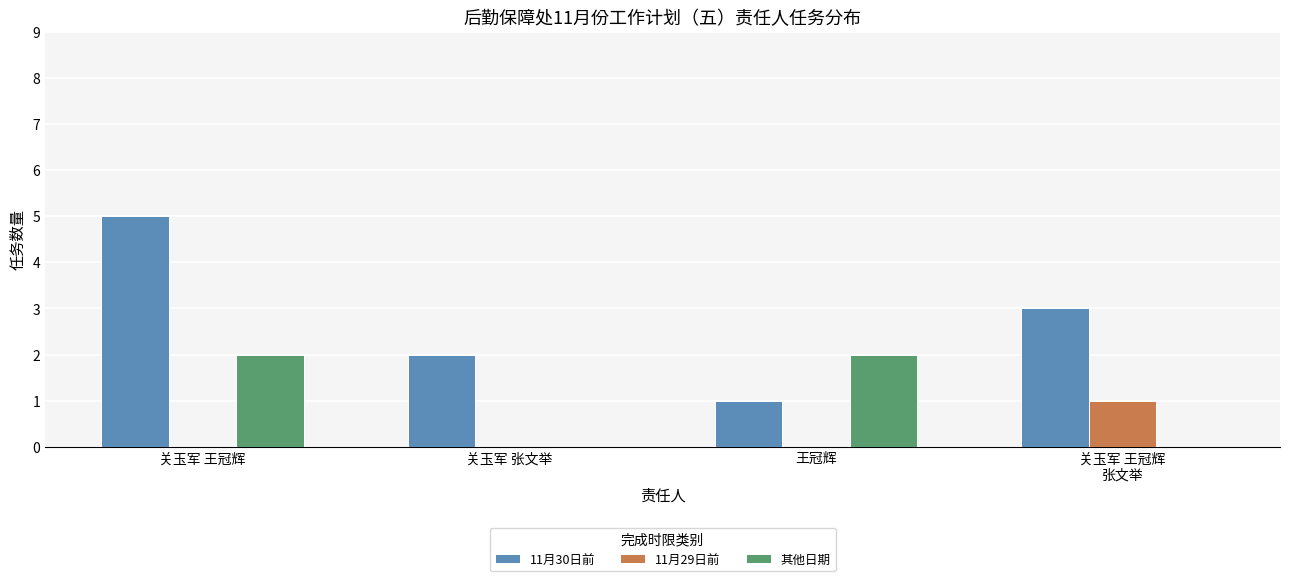

The value of 11月30日前 at 关玉军 王冠辉 is 3. True or false?

False